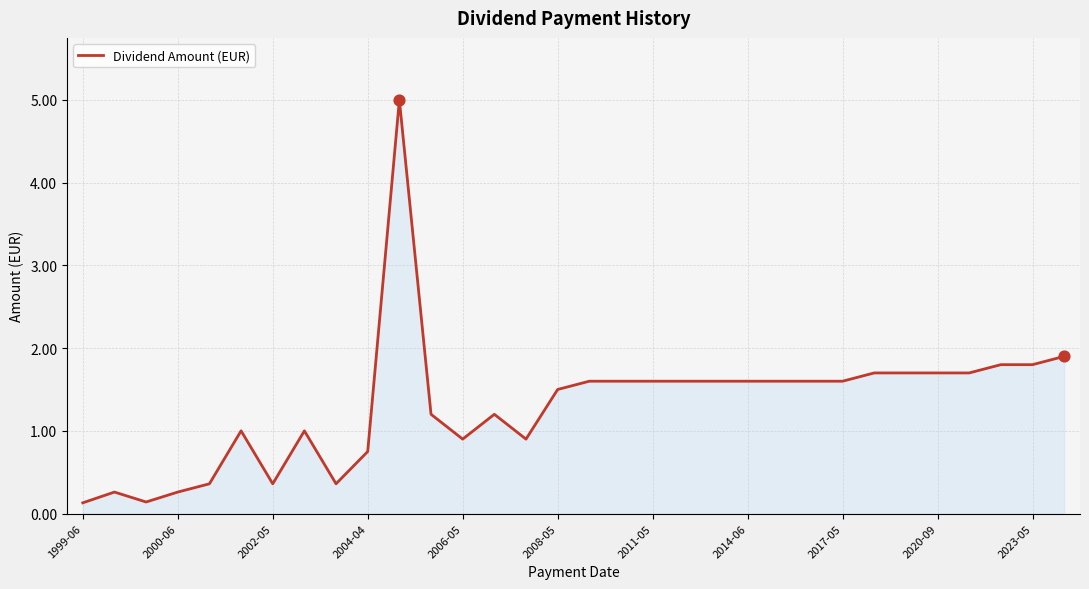

What is the difference between the maximum and minimum values?

4.9